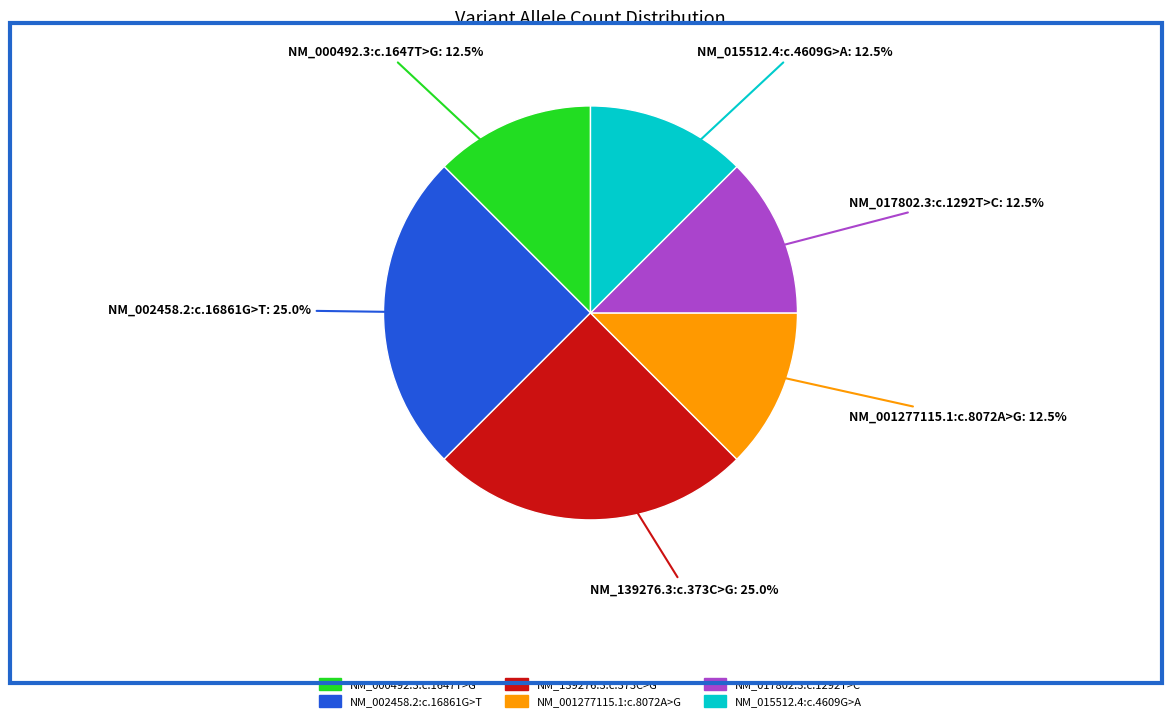

Approximately how many times larger is the value at NM_015512.4:c.4609G>A compared to NM_017802.3:c.1292T>C?

1.0